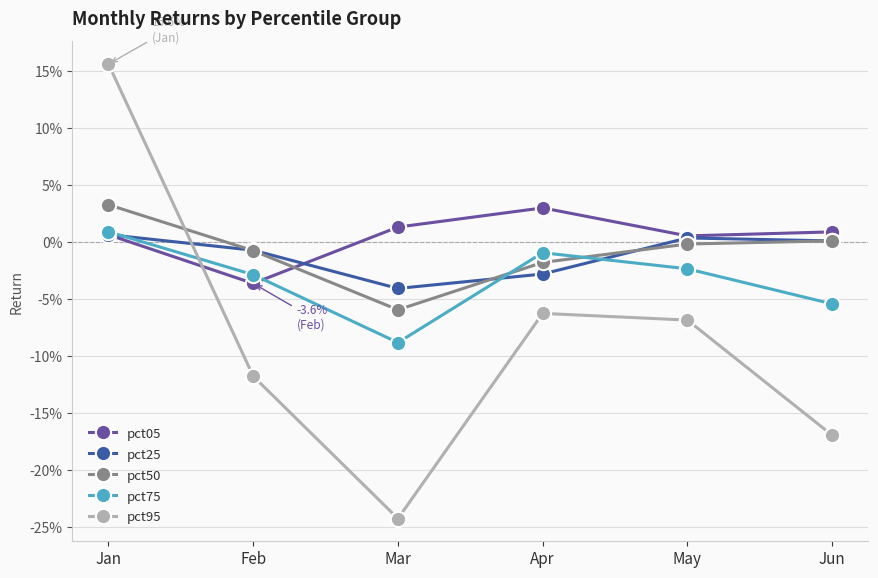

What are all the series names shown in the legend?

pct05, pct25, pct50, pct75, pct95